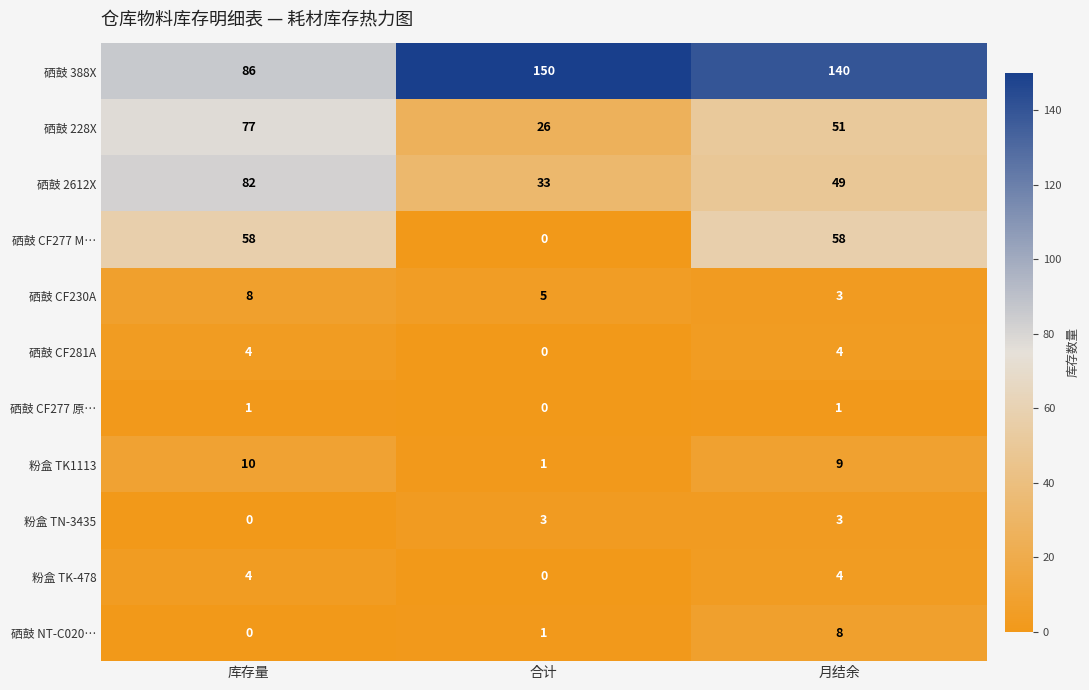

What is the lowest value of the 硒鼓 CF230A series?

3